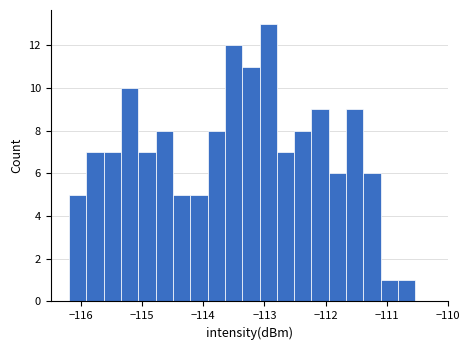

Read against the x-axis, roughly where is the centre of the tallest bar?

-112.9